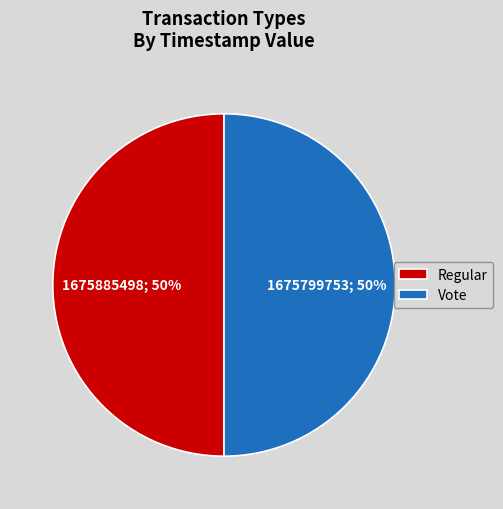

Do Regular and Vote together represent more than half of the pie?

Yes